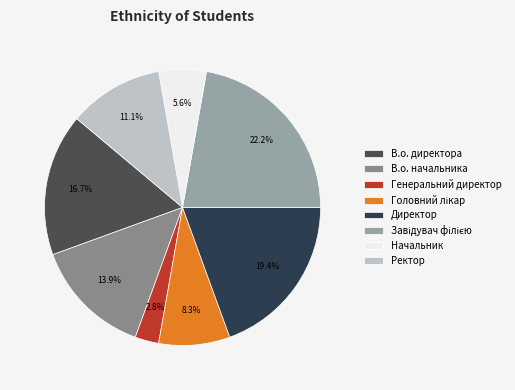

What portion of the pie excludes Начальник?

94.4%